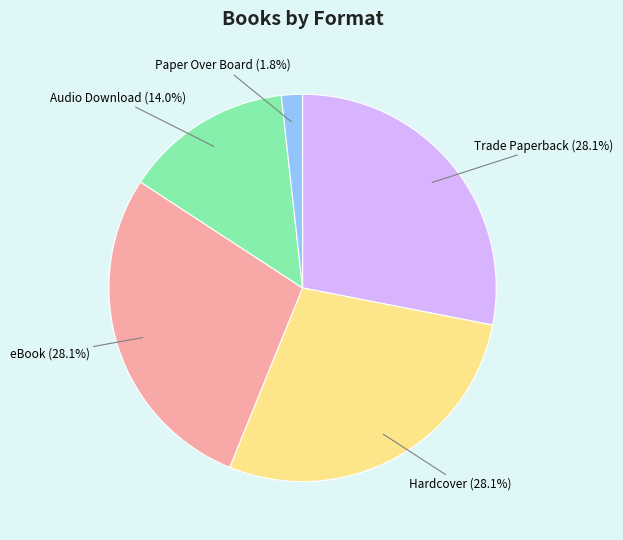

Is there a majority slice in this chart?

No